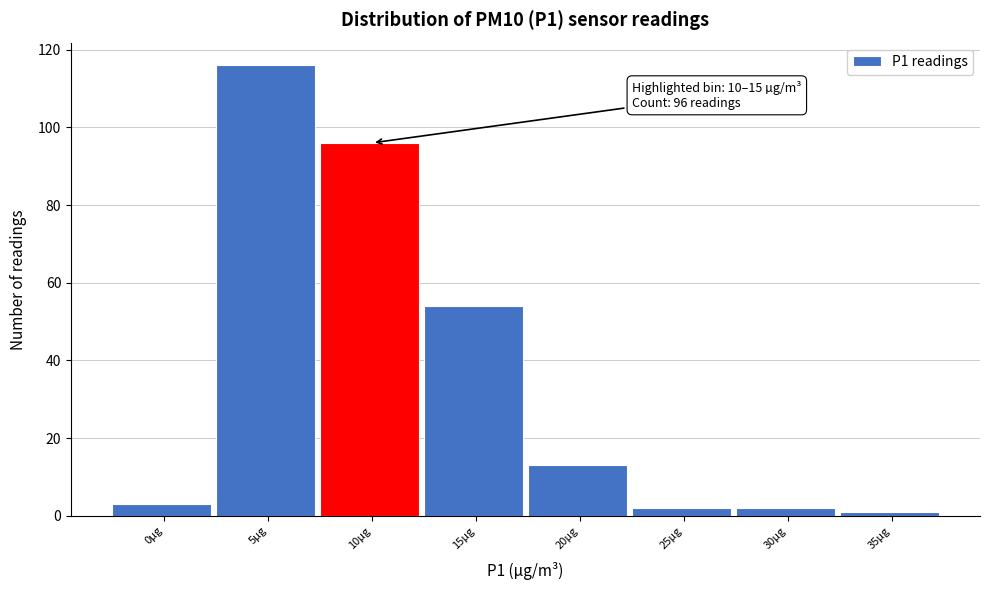

Reading right to left, what are all the values shown in this chart?

35µg=1	30µg=2	25µg=2	20µg=13	15µg=54	10µg=96	5µg=116	0µg=3